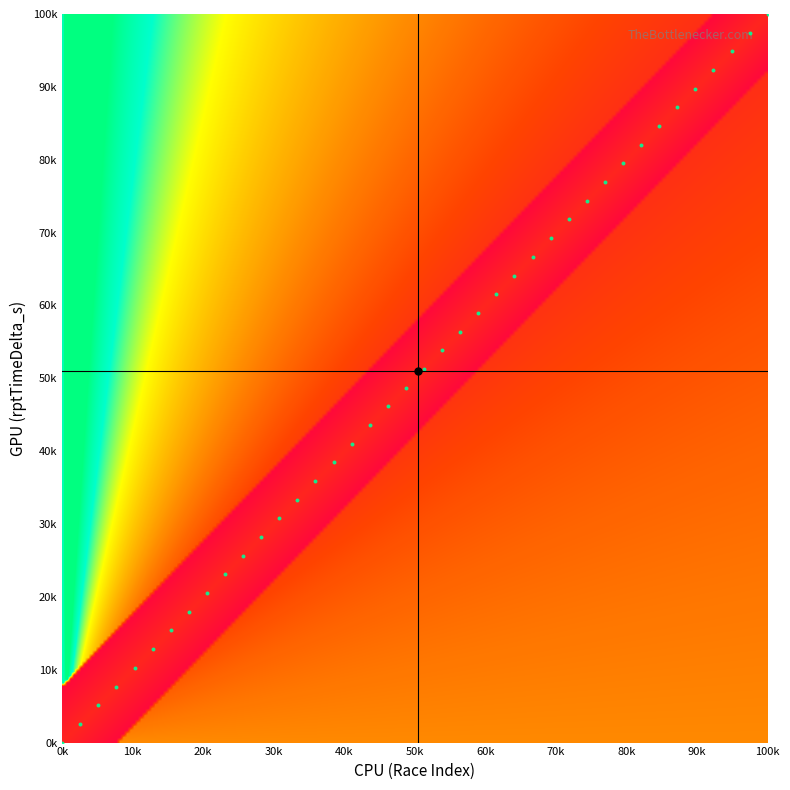

Which label corresponds to the smallest value in the chart?

0k